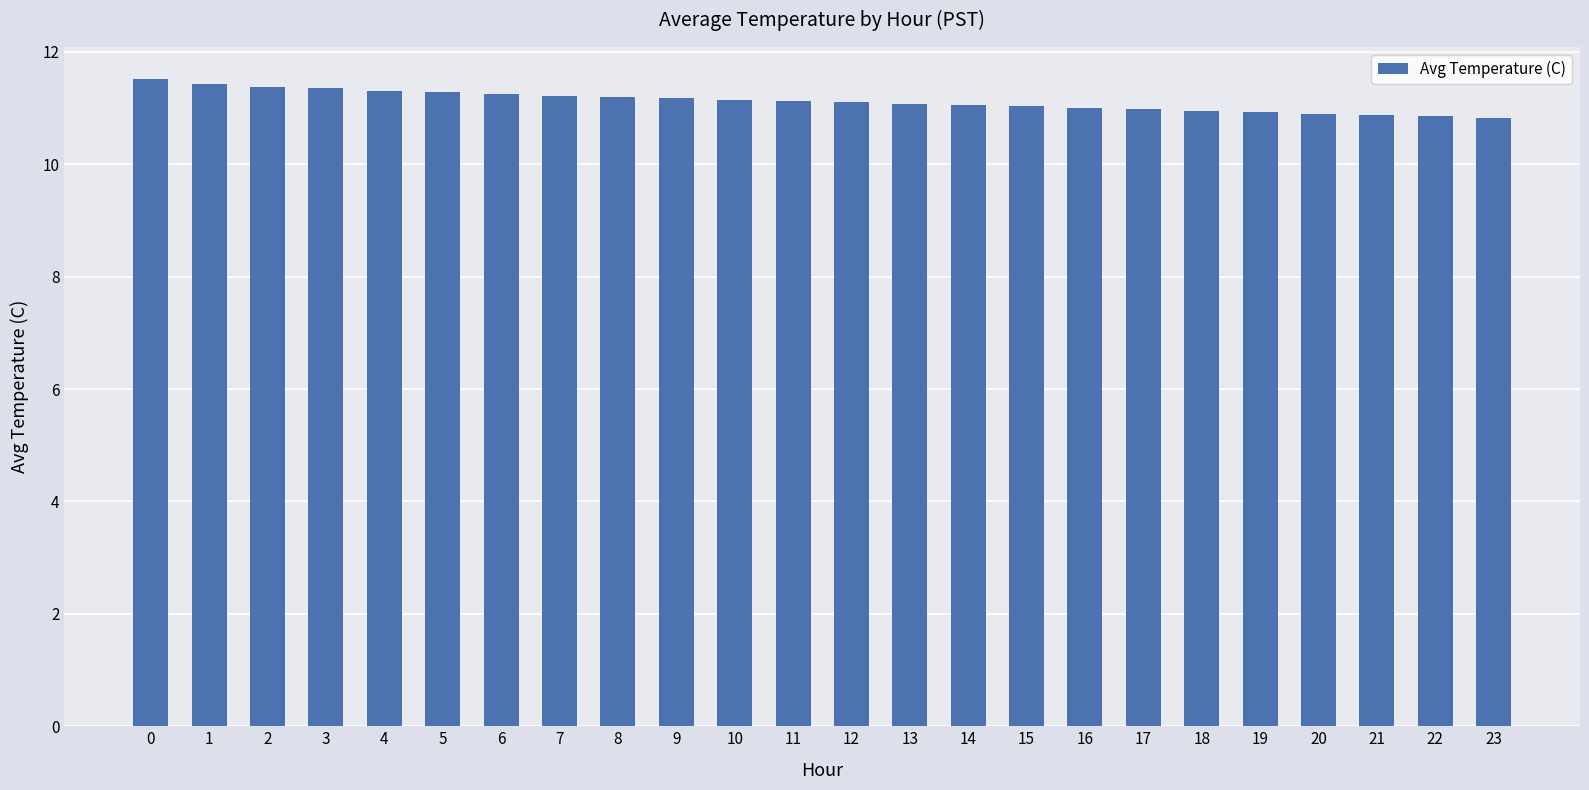

The value at 13 is 6.4. True or false?

False